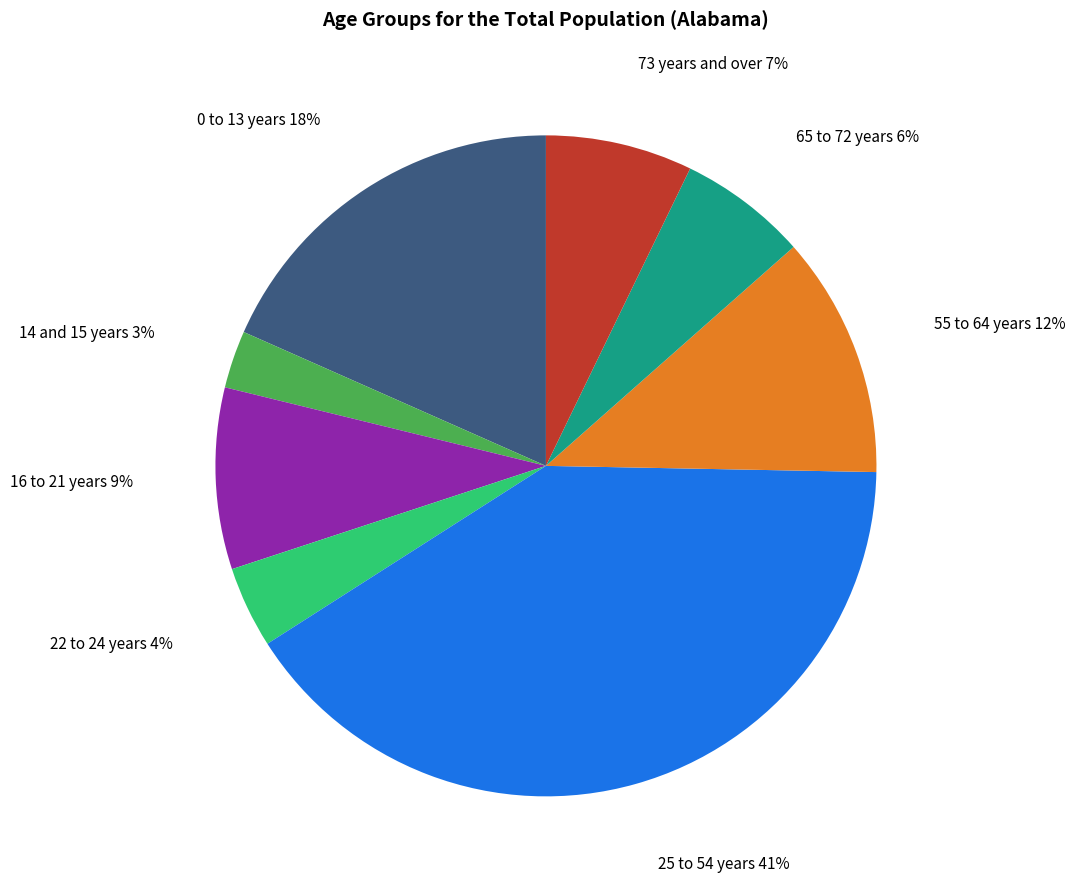

To the nearest percent, what is the difference between the largest and smallest slice percentages?

38%